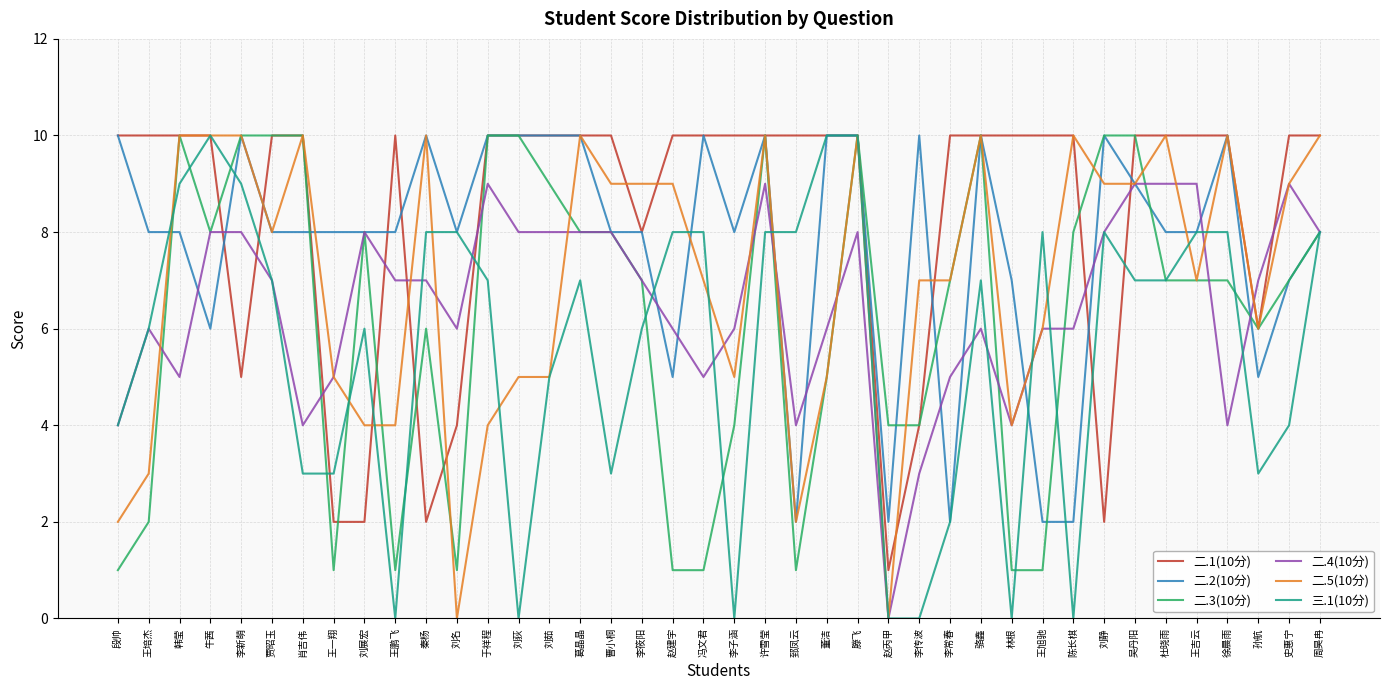

True or false: 二.5(10分) has more than 0 interior local peaks.

True